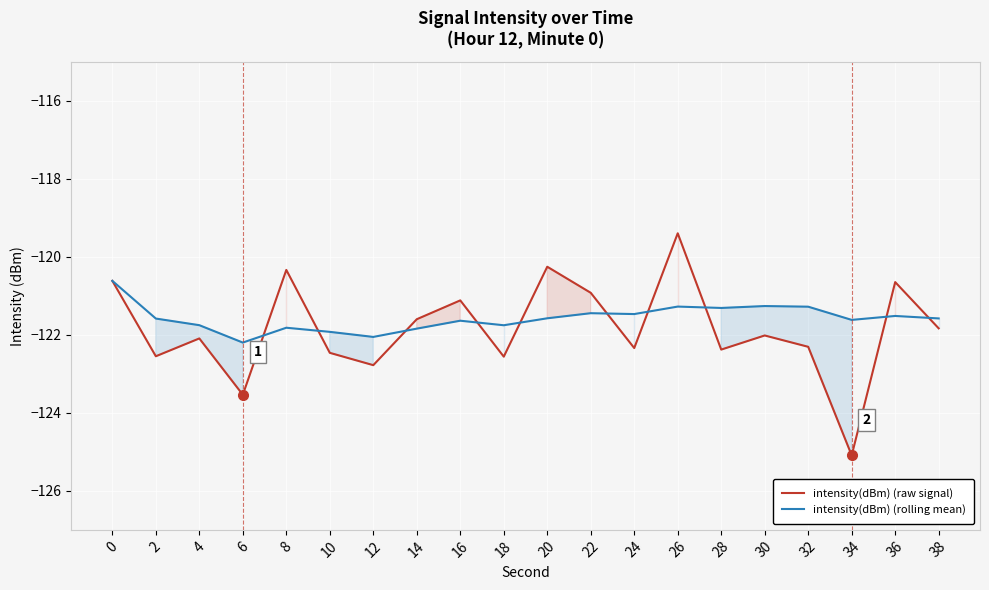

The value of intensity(dBm) (raw signal) at 26 is -119.4. True or false?

True